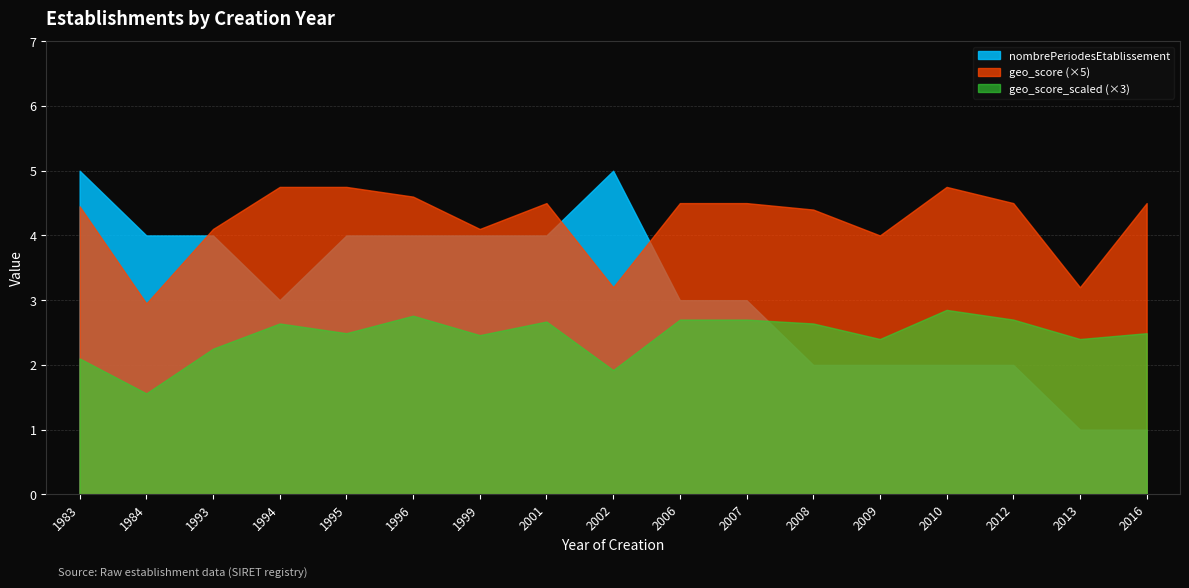

At which label does geo_score_scaled reach its peak?

2010